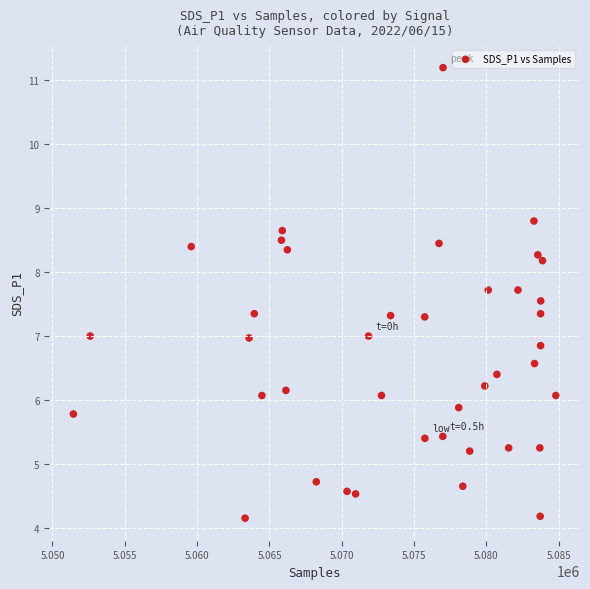

What is the range of X values (max minus min)?

33350.0